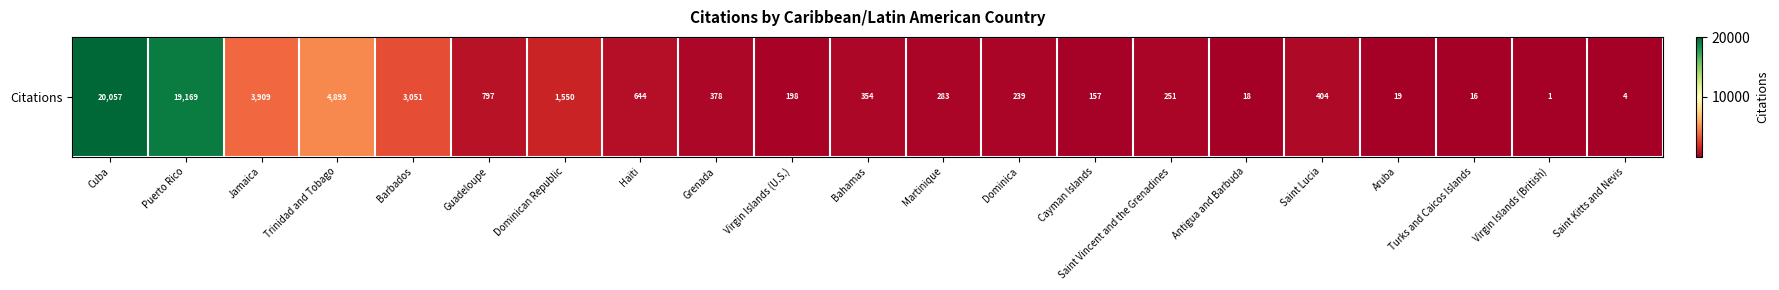

True or false: the data shows 460 at Martinique.

False